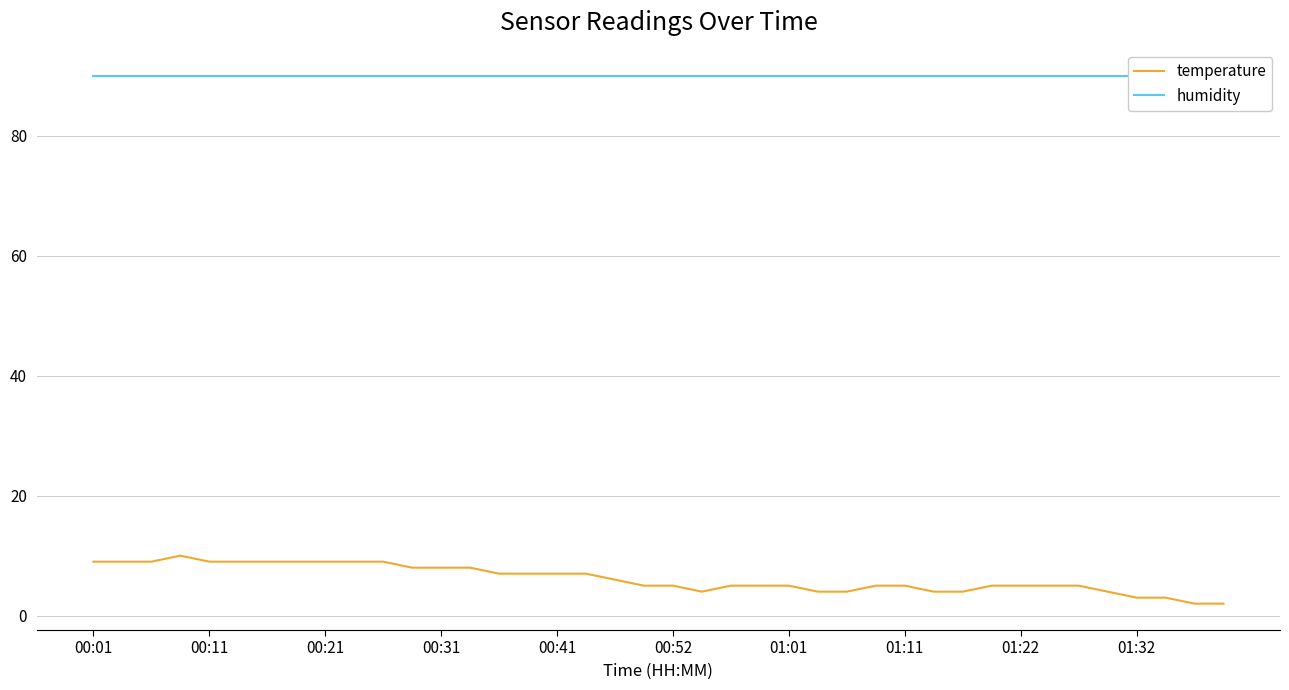

What is the sum of all temperature values?

247.0